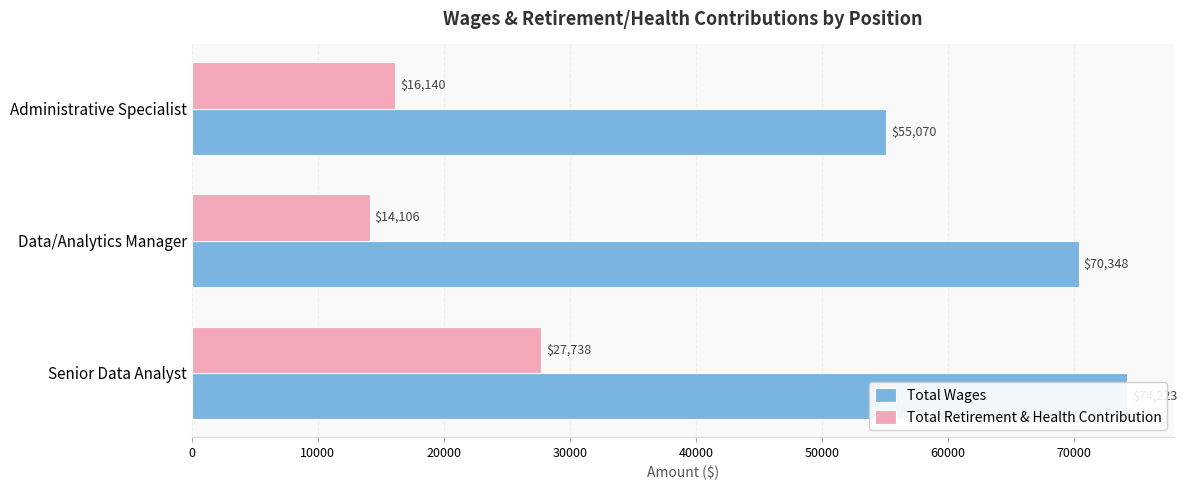

Are the bars grouped side by side (vs. stacked)?

Yes